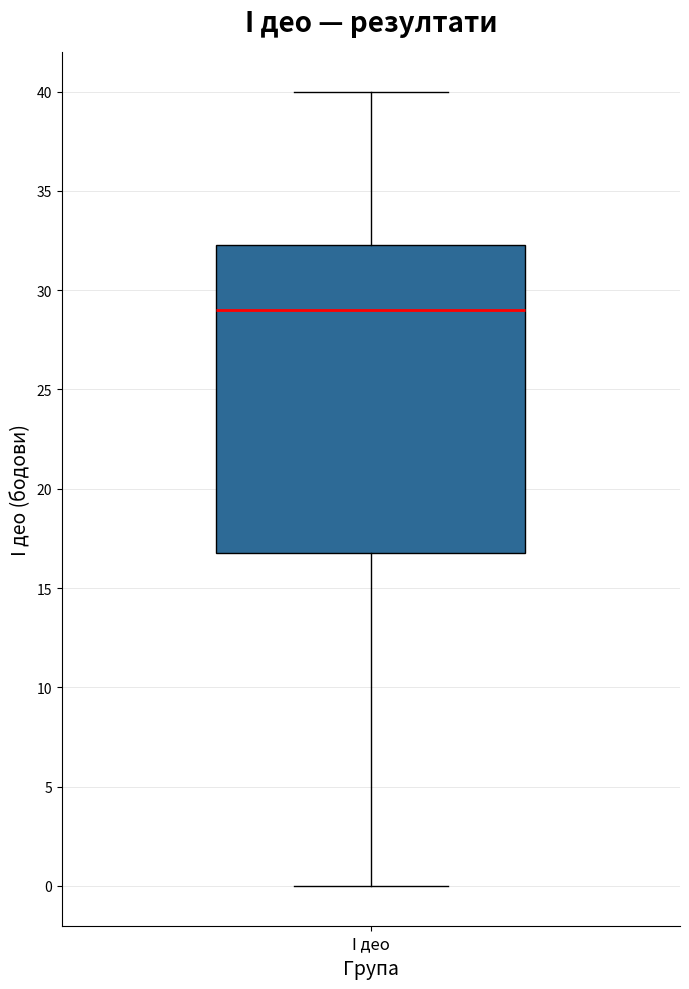

Transcribe this box plot: give where the median line is, the range the box spans, and where the two whiskers end, as read against the y-axis. The values are not printed on the chart, so give them approximately, as read against the axis.

median 29.0, box 17.0 to 32.5, whiskers 0.0 to 40.0